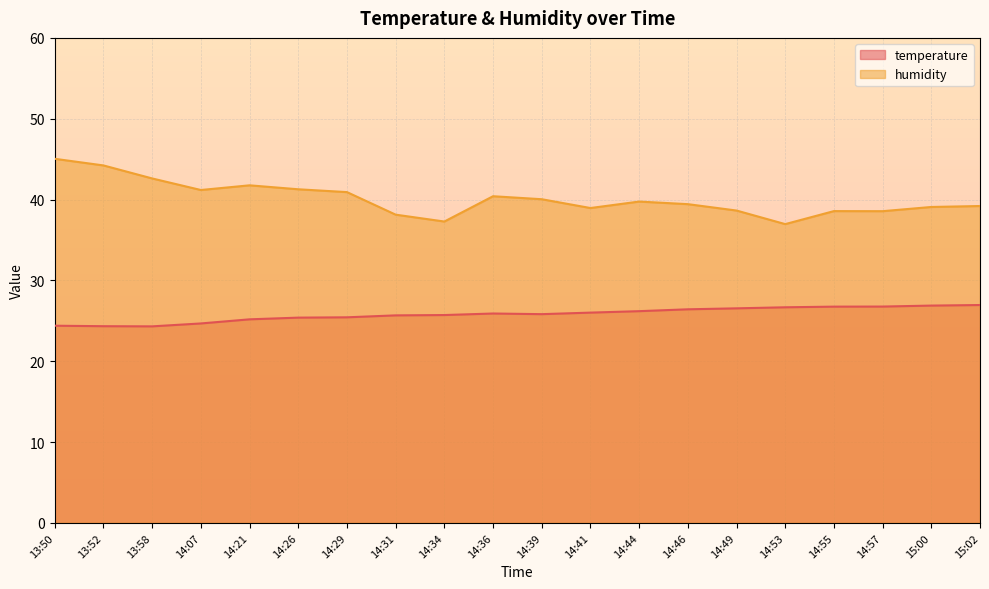

What is the sum of the temperature values at 14:49 and 13:52?

50.9